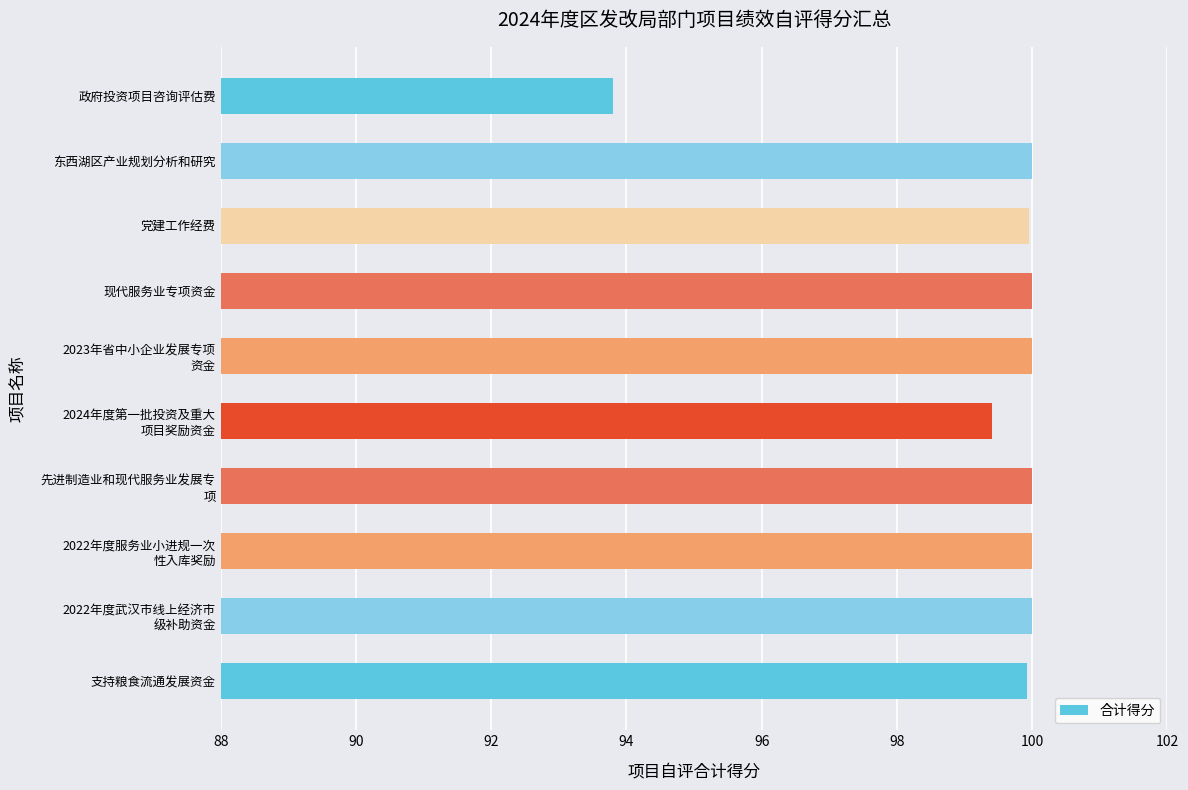

Read the value at 支持粮食流通发展资金.

99.9